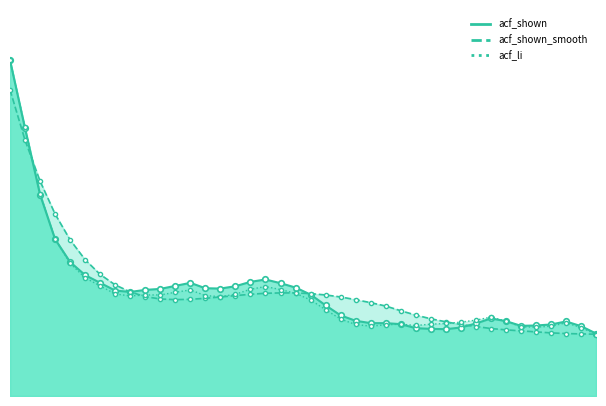

At which category does acf_shown_smooth reach its first local valley?

11